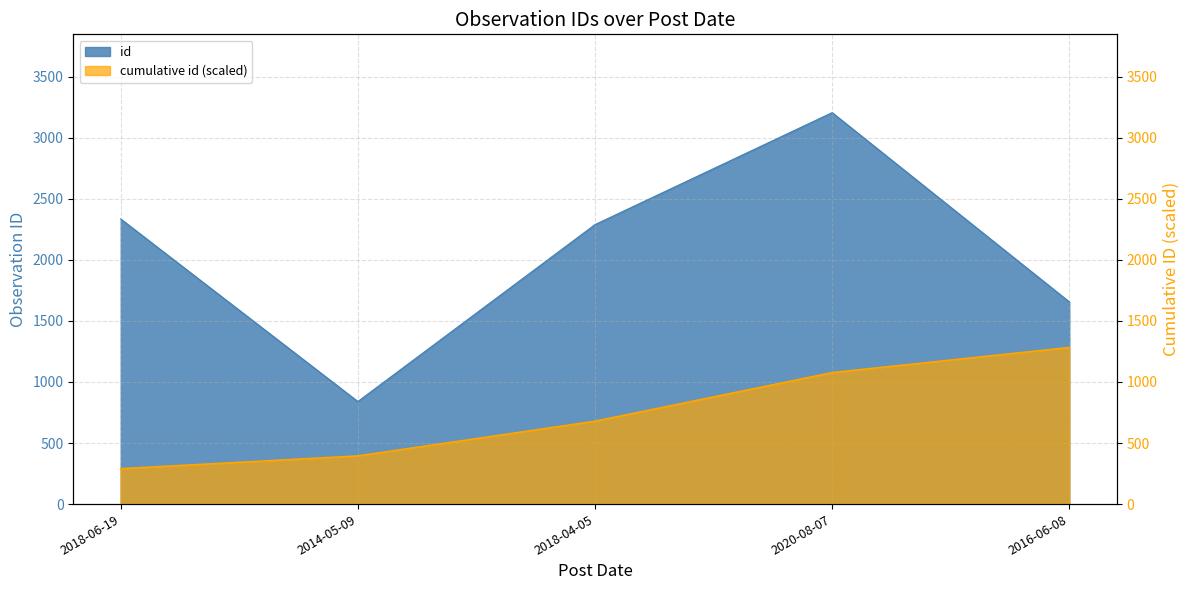

At which category does the data reach its first local valley?

2014-05-09